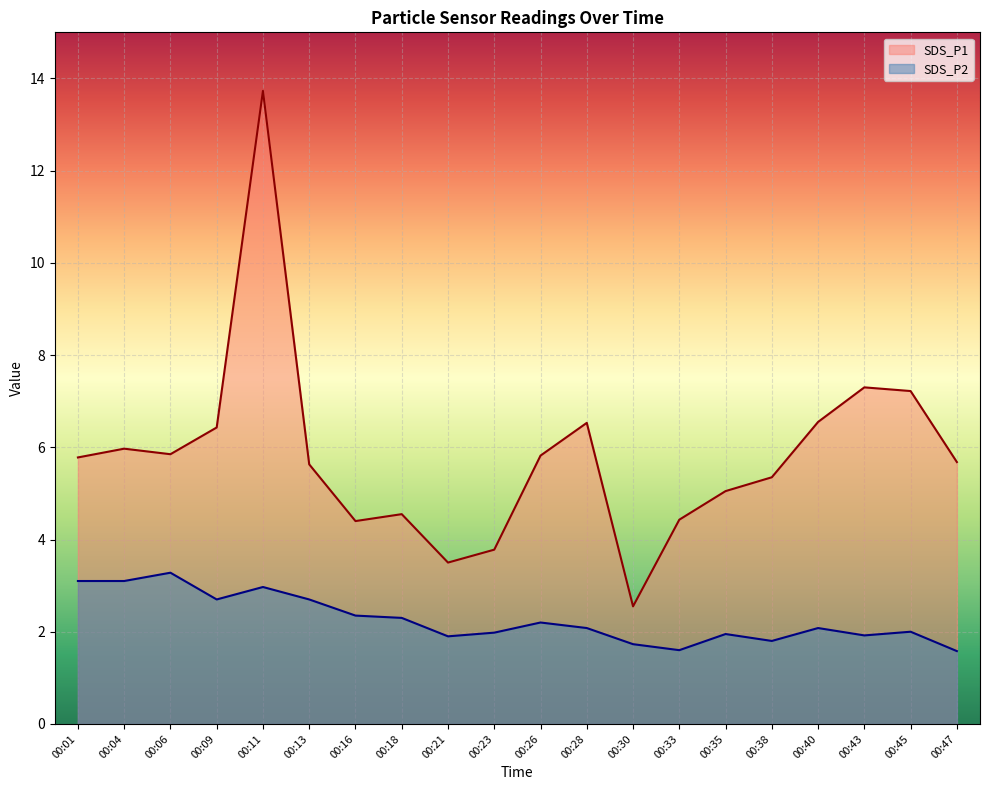

Is it true that SDS_P1 equals 5.7 at 00:47?

True